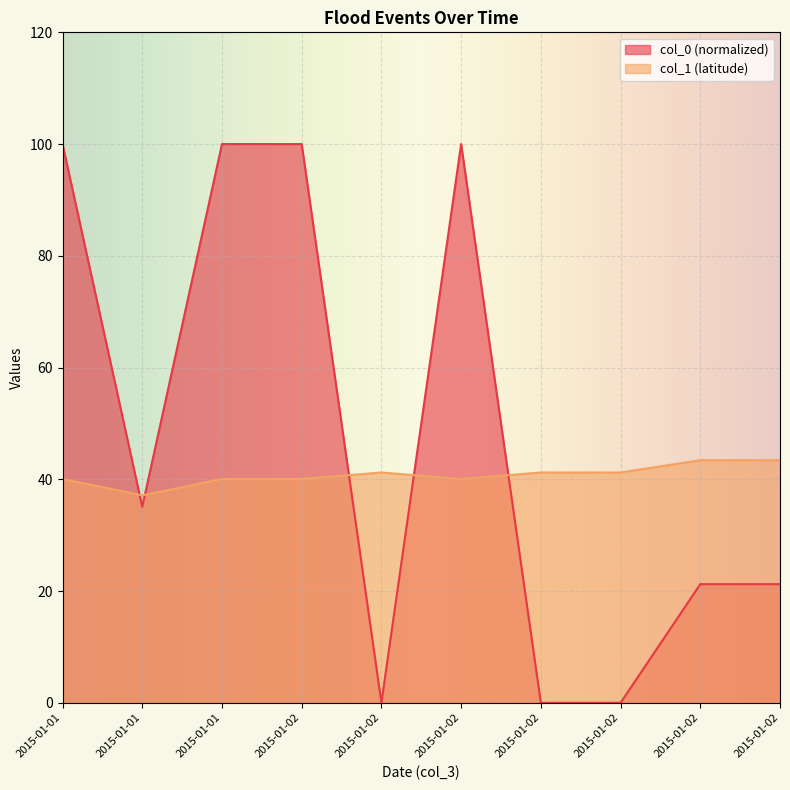

Reading left to right, extract all data points from this chart.

col_0: 100.0	35.1	100.0	100.0	0.0	100.0	0.0	0.0	21.2	21.2
col_1: 40.0	37.1	40.0	40.0	41.2	40.0	41.2	41.2	43.4	43.4